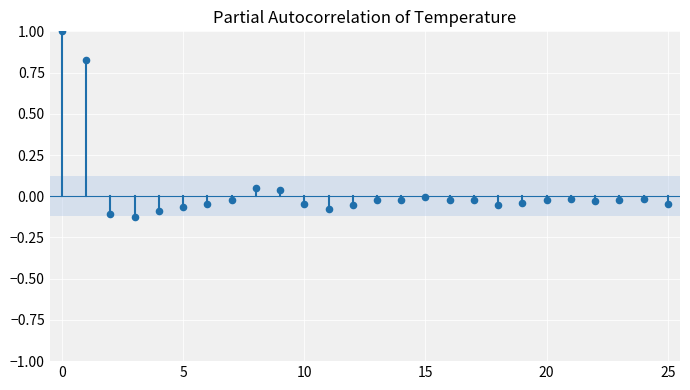

What is the range of Y values (max minus min)?

1.1